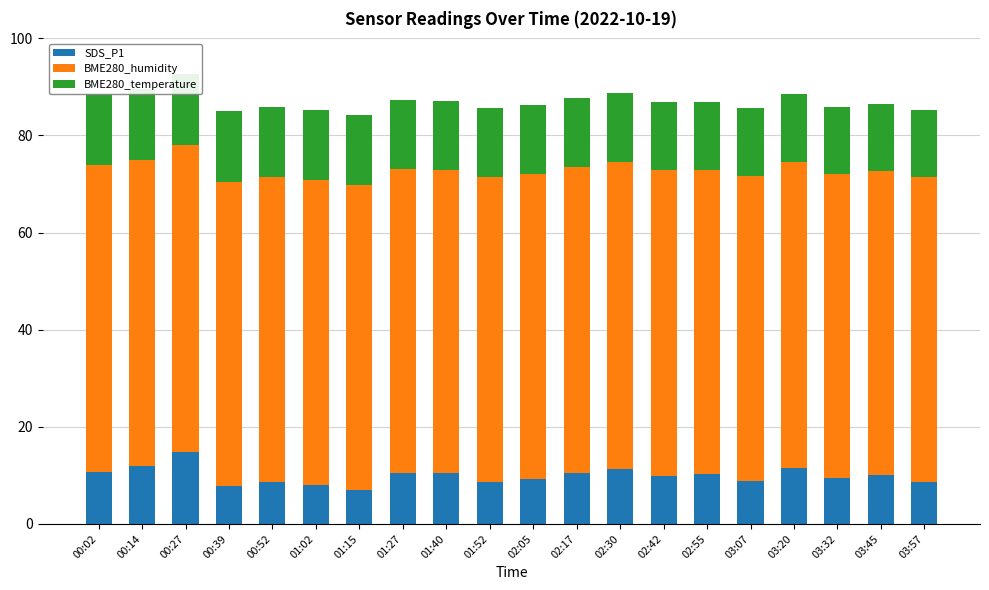

What is the difference between the maximum and minimum values in the SDS_P1 series?

7.9